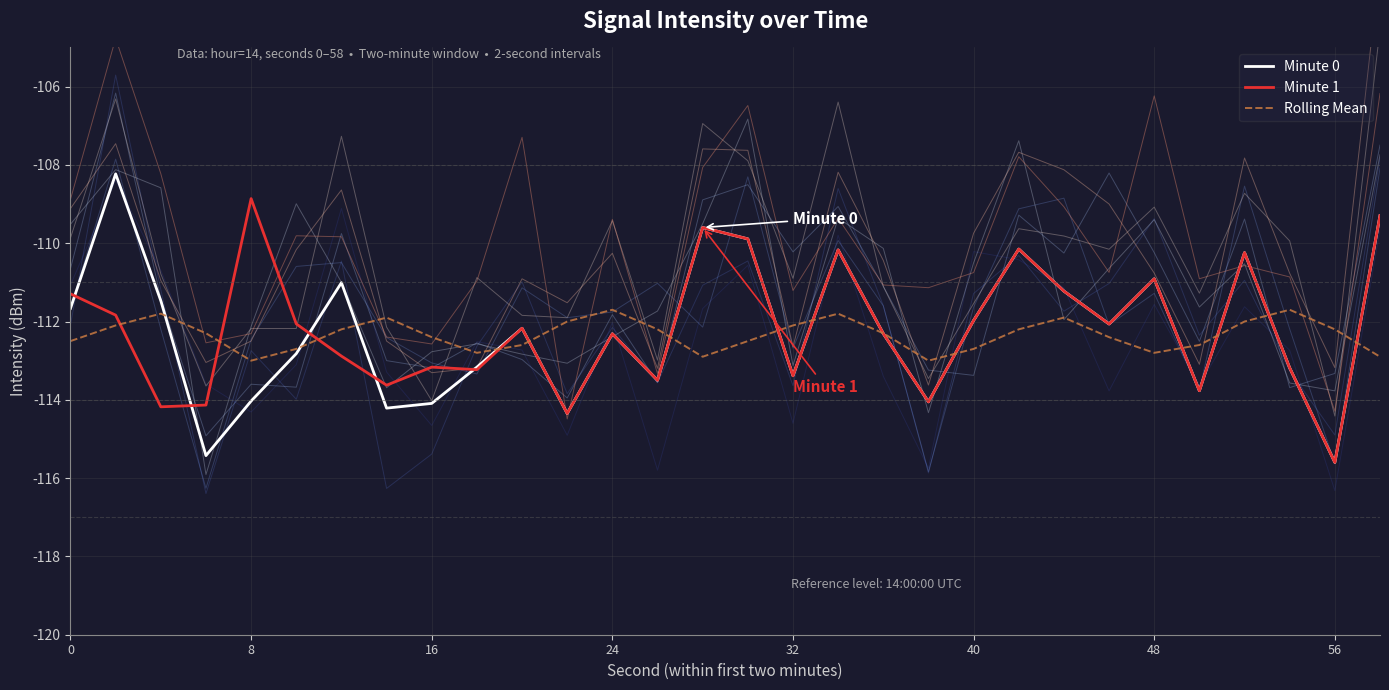

Is it true that Minute 1 equals -158.8 at 8?

False